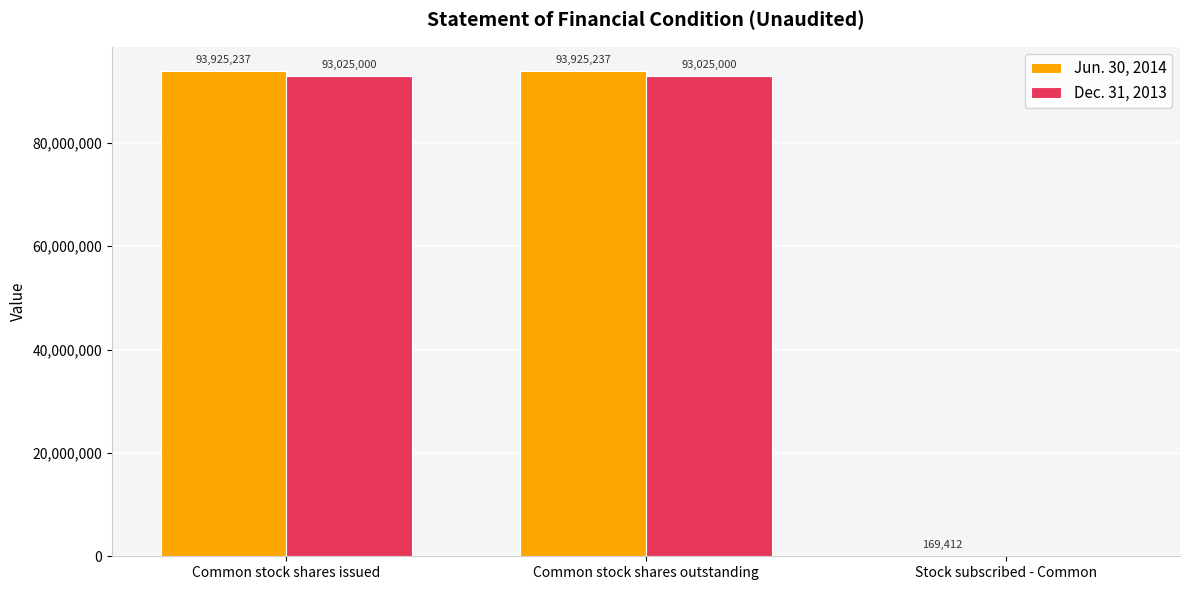

Which series has the widest spread of values?

Jun. 30, 2014